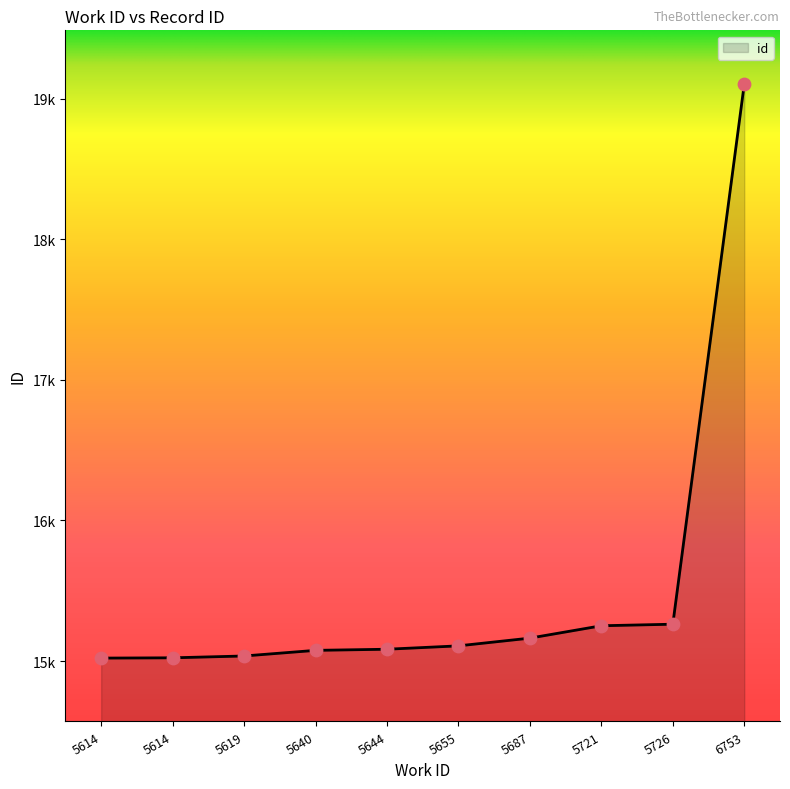

Between 5619 and 5640, which is larger?

5640